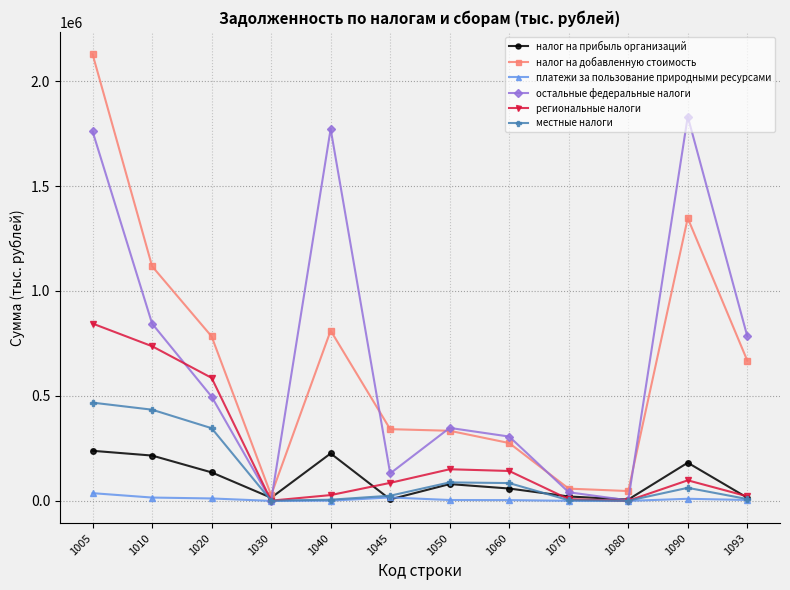

At which category is the sum across all series the highest?

1005